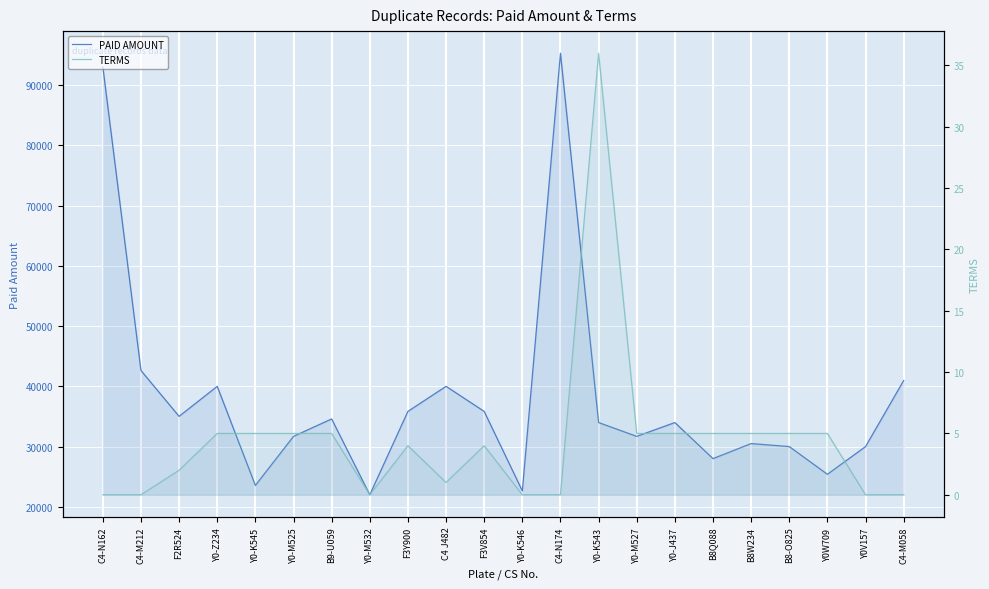

Where is TERMS nearest to the value 18?

Y0-Z234